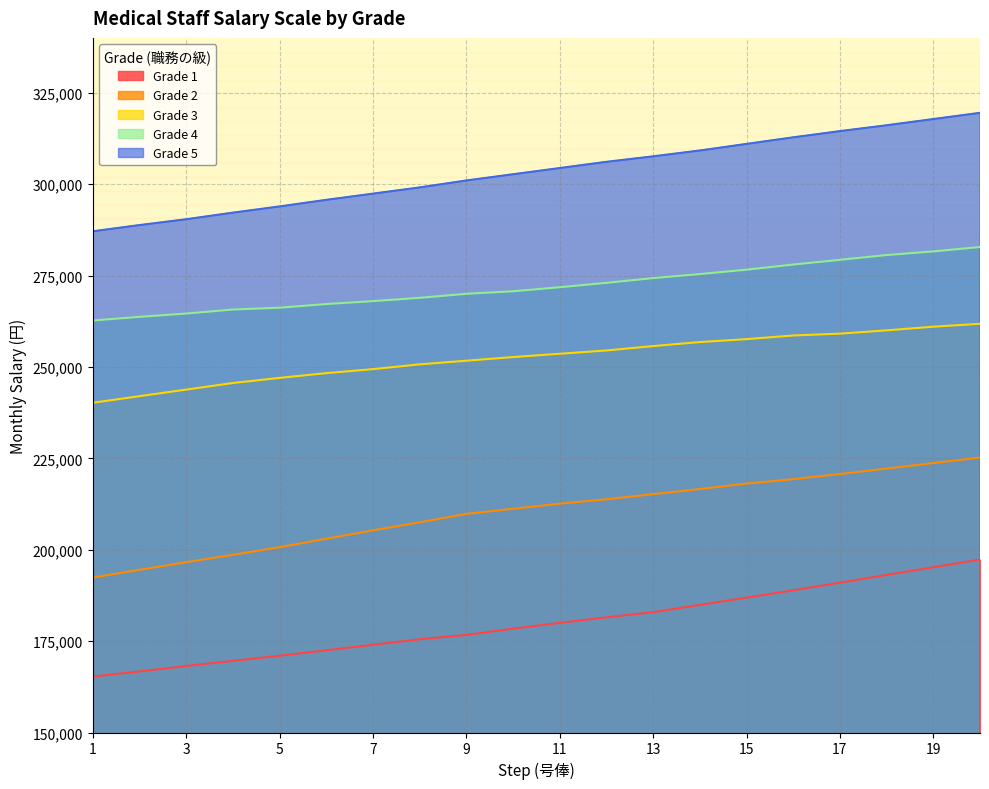

Reading left to right, extract all data points from this chart.

Grade 1: 1=165300	2=166700	3=168200	4=169600	5=171000	6=172500	7=174000	8=175500	9=176700	10=178400	11=180000	12=181500	13=182900	14=184900	15=186900	16=188900	17=191000	18=193100	19=195200	20=197300
Grade 2: 1=192400	2=194500	3=196600	4=198600	5=200700	6=203000	7=205300	8=207500	9=209800	10=211200	11=212600	12=213800	13=215200	14=216600	15=218100	16=219300	17=220700	18=222200	19=223700	20=225200
Grade 3: 1=240200	2=242000	3=243800	4=245600	5=247000	6=248300	7=249400	8=250700	9=251700	10=252700	11=253600	12=254500	13=255700	14=256800	15=257600	16=258600	17=259100	18=260000	19=261000	20=261800
Grade 4: 1=262700	2=263700	3=264600	4=265700	5=266200	6=267200	7=268000	8=268900	9=270000	10=270700	11=271800	12=273000	13=274300	14=275400	15=276600	16=278000	17=279300	18=280600	19=281600	20=282800
Grade 5: 1=287100	2=288800	3=290400	4=292200	5=293900	6=295700	7=297400	8=299100	9=301000	10=302700	11=304400	12=306100	13=307600	14=309200	15=311000	16=312800	17=314500	18=316100	19=317800	20=319500